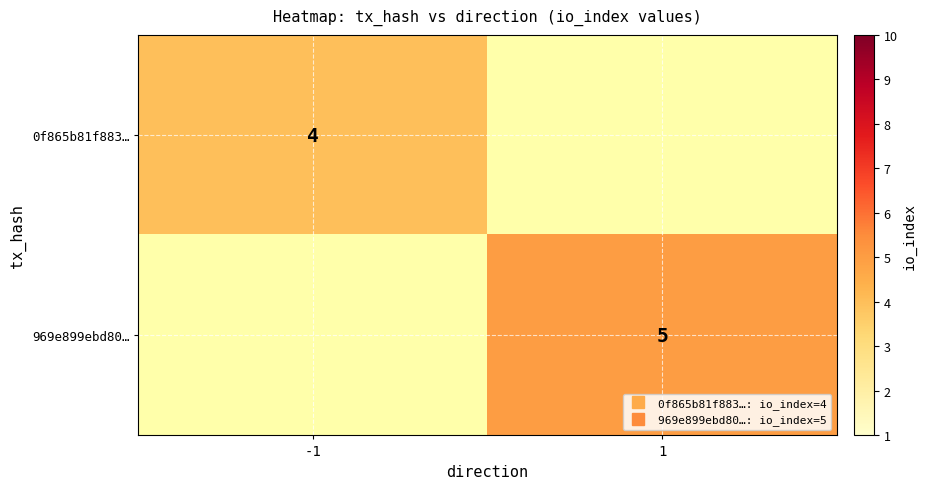

Which series has the largest total across all categories?

969e899ebd80…